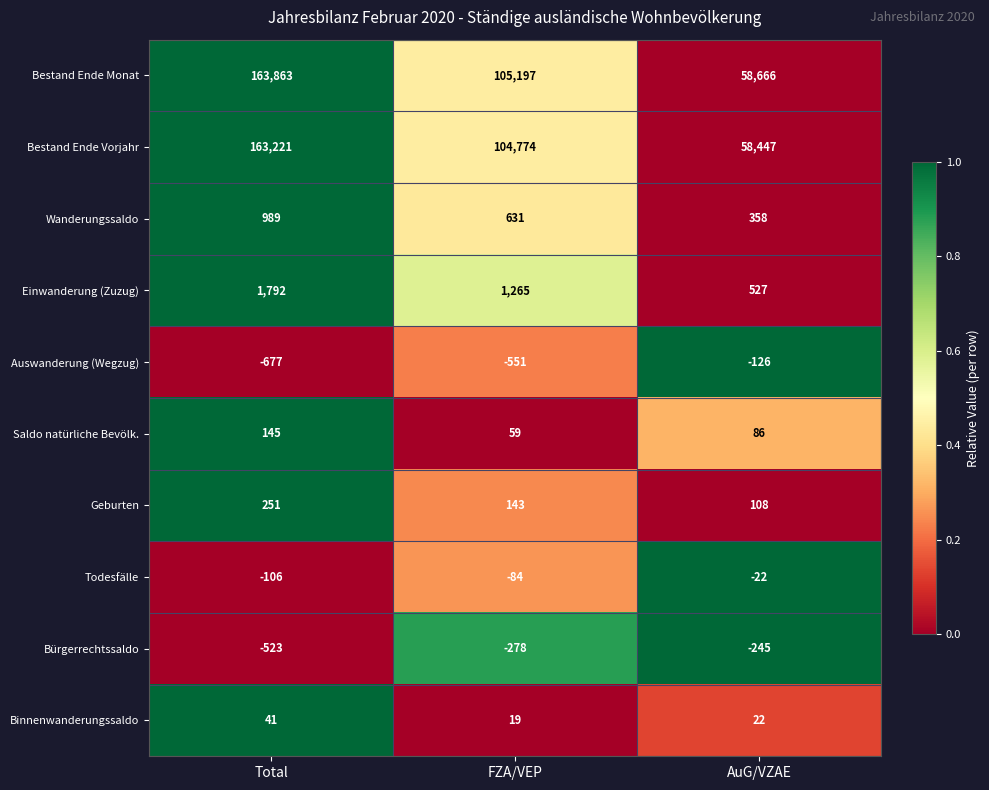

Reading left to right, list all the values displayed in this chart.

Bestand Ende Monat: Total=163863	FZA/VEP=105197	AuG/VZAE=58666
Bestand Ende Vorjahr: Total=163221	FZA/VEP=104774	AuG/VZAE=58447
Wanderungssaldo: Total=989	FZA/VEP=631	AuG/VZAE=358
Einwanderung (Zuzug): Total=1792	FZA/VEP=1265	AuG/VZAE=527
Auswanderung (Wegzug): Total=-677	FZA/VEP=-551	AuG/VZAE=-126
Saldo natürliche Bevölk.: Total=145	FZA/VEP=59	AuG/VZAE=86
Geburten: Total=251	FZA/VEP=143	AuG/VZAE=108
Todesfälle: Total=-106	FZA/VEP=-84	AuG/VZAE=-22
Bürgerrechtssaldo: Total=-523	FZA/VEP=-278	AuG/VZAE=-245
Binnenwanderungssaldo: Total=41	FZA/VEP=19	AuG/VZAE=22